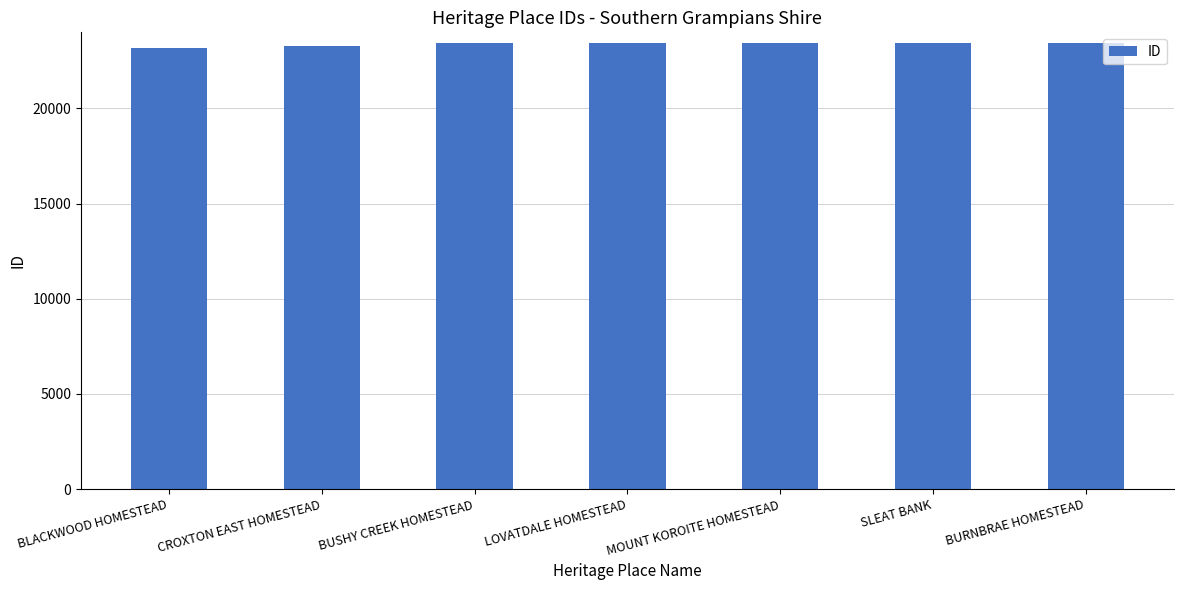

How many data points are less than 23419?

3